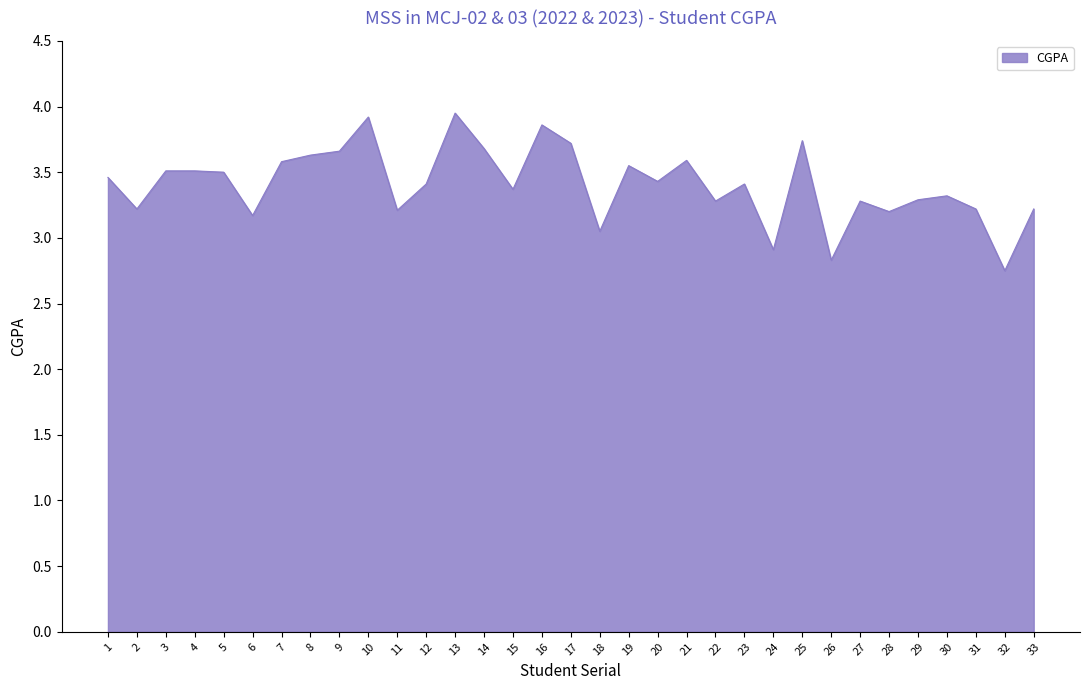

Is it true that the value at 16 is 5.9?

False